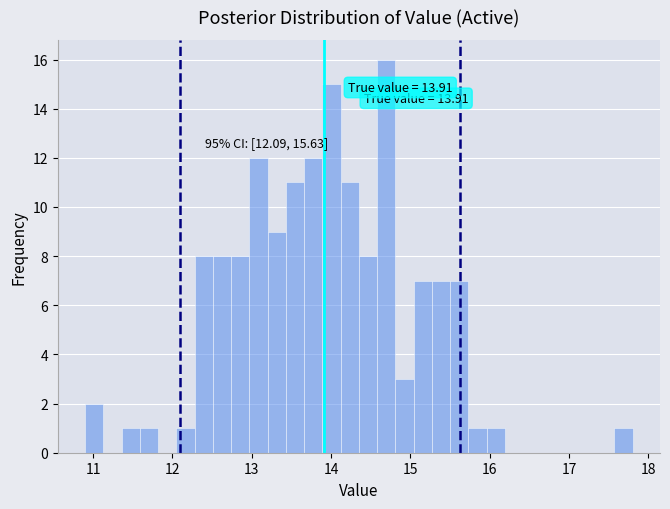

Read against the x-axis, roughly where is the centre of the tallest bar?

14.7